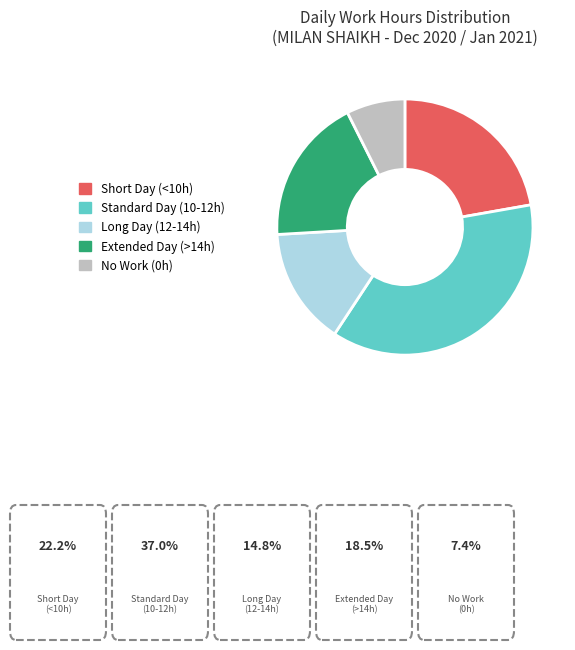

Do No Work (0h) and Extended Day (>14h) together represent more than half of the pie?

No